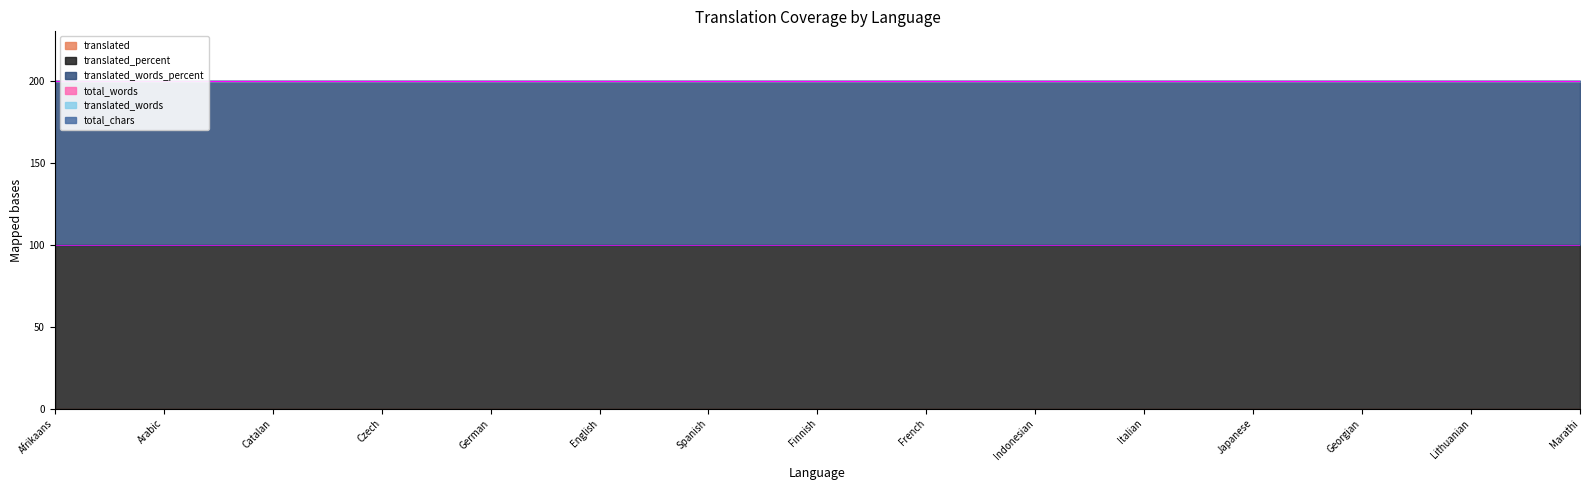

Reading right to left, transcribe all the data shown in this chart.

translated: 0	0	0	0	0	0	0	0	0	0	0	0	0	0	0
translated_percent: 100	100	100	100	100	100	100	100	100	100	100	100	100	100	100
translated_words_percent: 100	100	100	100	100	100	100	100	100	100	100	100	100	100	100
total_words: 0	0	0	0	0	0	0	0	0	0	0	0	0	0	0
translated_words: 0	0	0	0	0	0	0	0	0	0	0	0	0	0	0
total_chars: 0	0	0	0	0	0	0	0	0	0	0	0	0	0	0